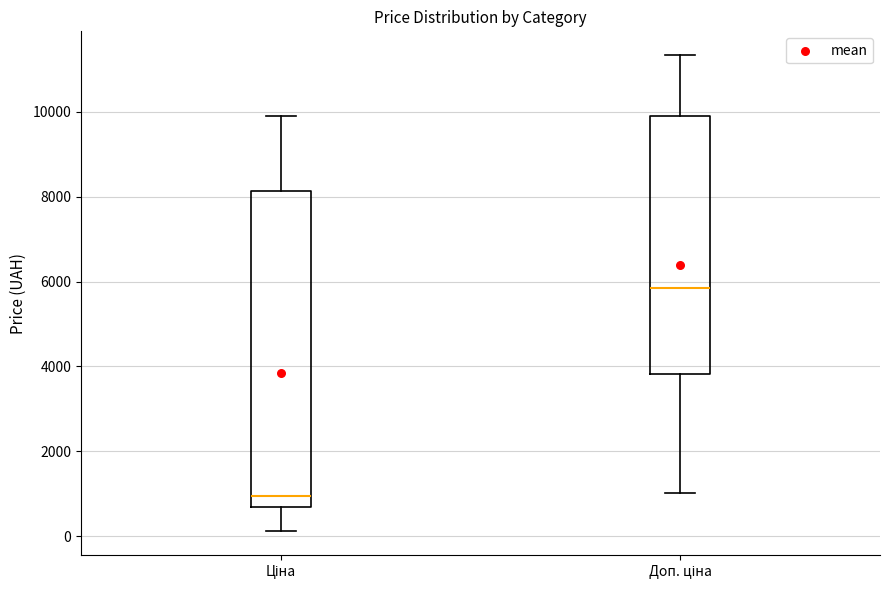

Where is the upper edge of the box for Доп. ціна on the y-axis? The values are not printed on the chart, so give them approximately, as read against the axis.

10000